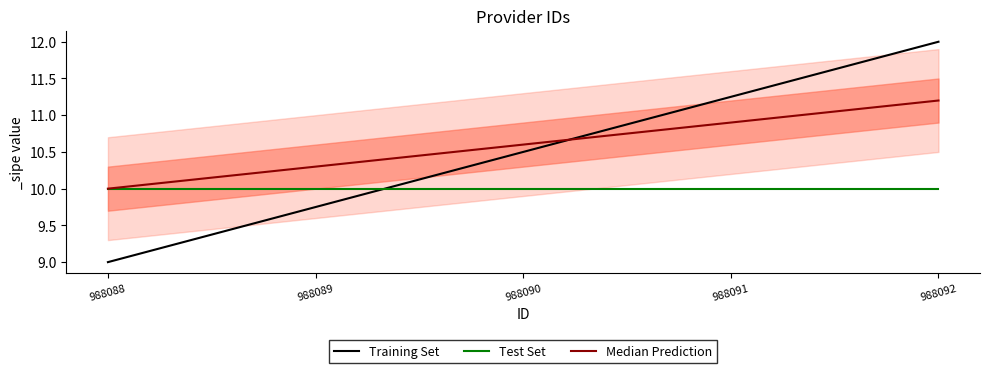

List the labels in order of Training Set value, smallest first.

988088, 988089, 988090, 988091, 988092